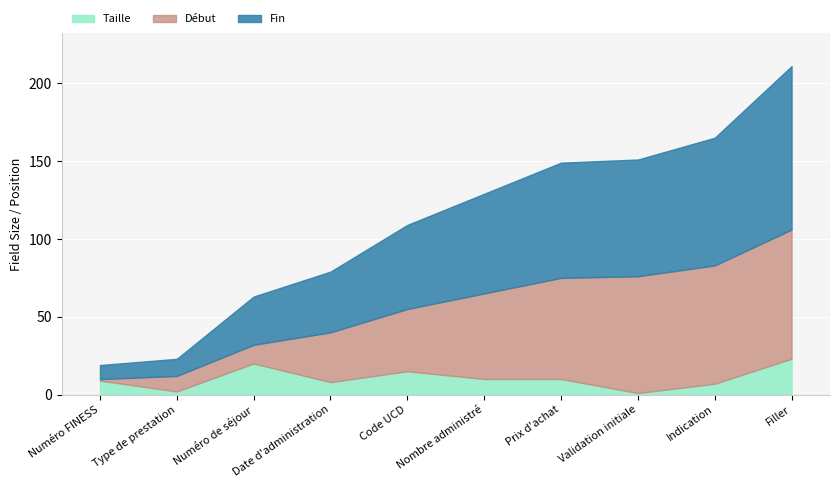

What position from the right is Nombre administré?

5